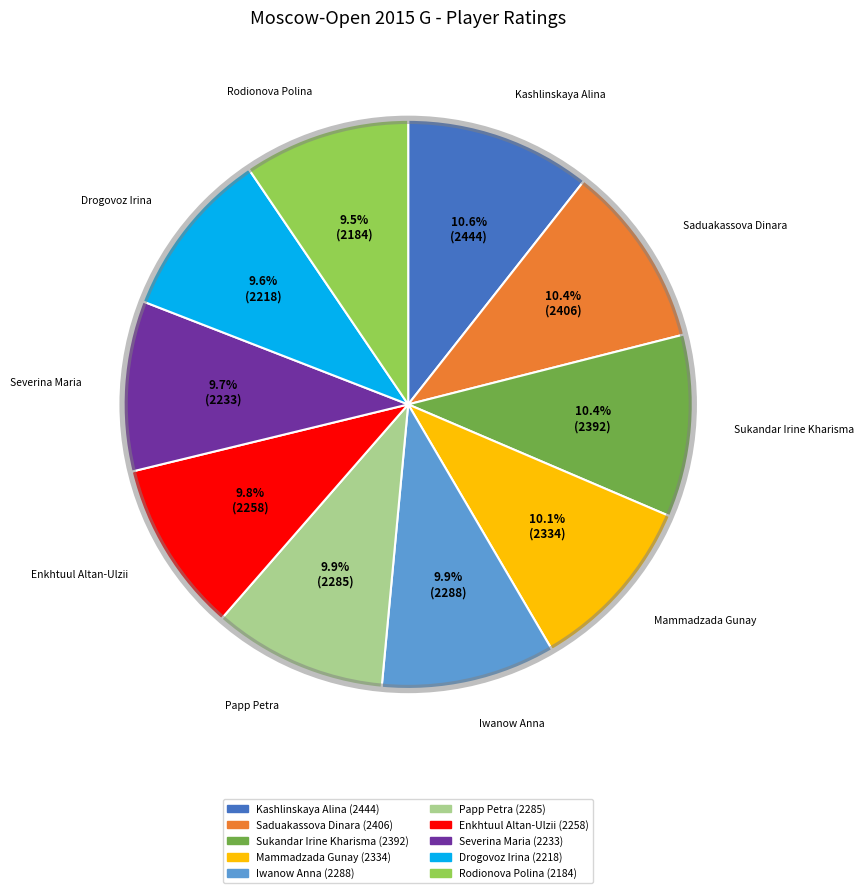

Count the number of slices in the pie.

10